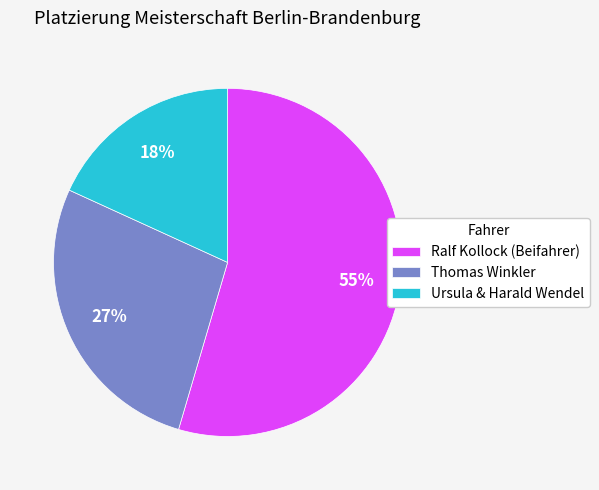

Which slice is the smallest?

Ursula & Harald Wendel